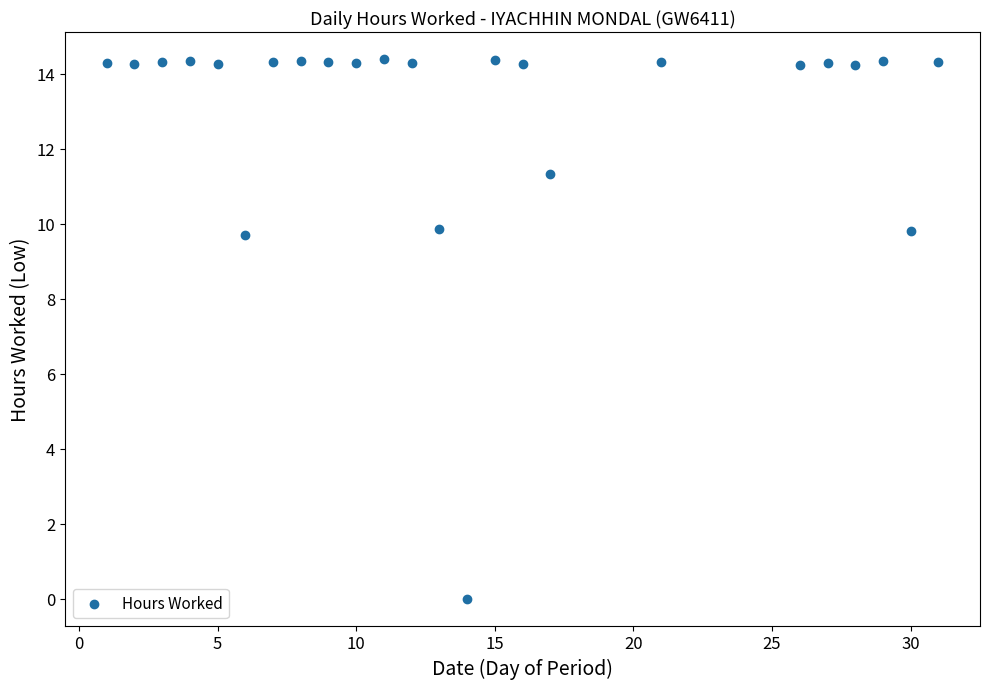

What is the range of Y values (max minus min)?

14.4